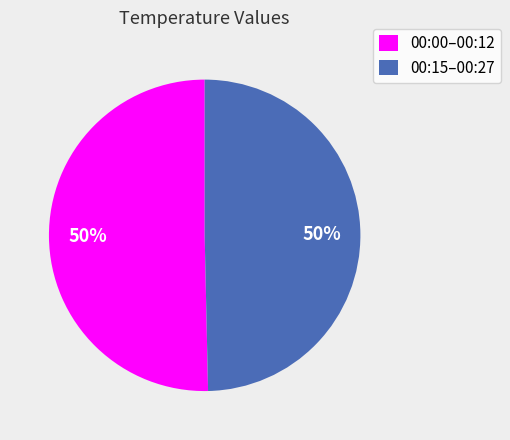

To the nearest percent, what is the average slice percentage?

50%